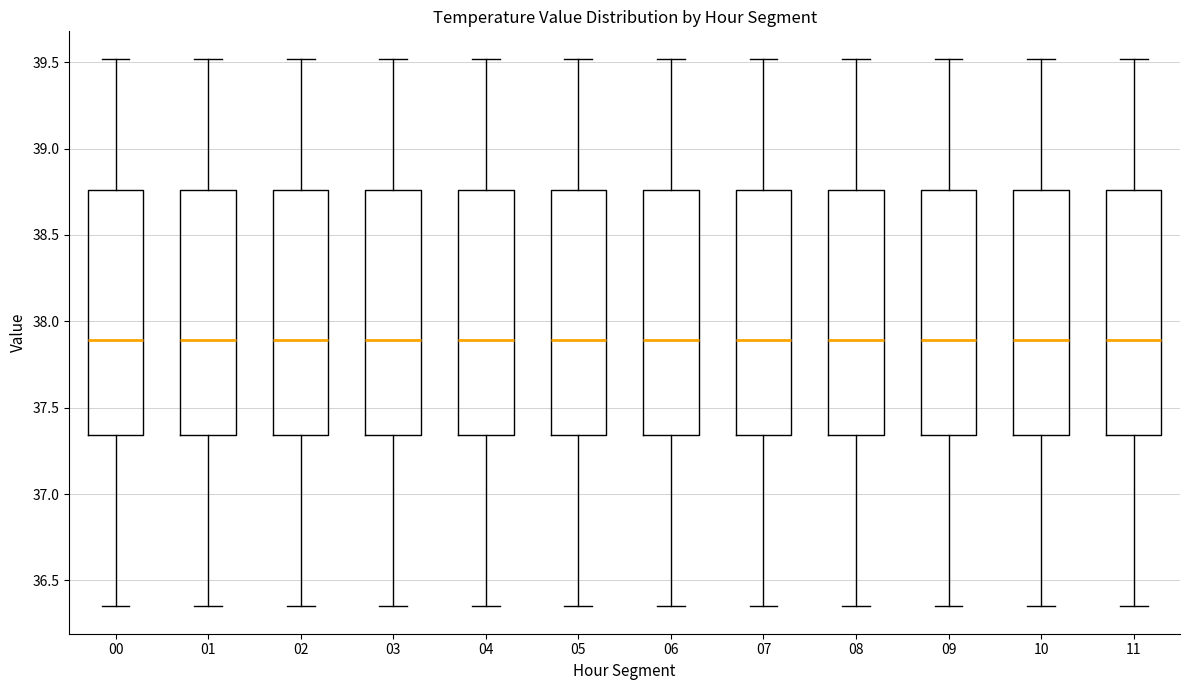

Reading left to right, transcribe this box plot: for each box, give where its median line is, the range the box spans, and where its two whiskers end, as read against the y-axis. The values are not printed on the chart, so give them approximately, as read against the axis.

00: median 37.90, box 37.35 to 38.75, whiskers 36.35 to 39.50
01: median 37.90, box 37.35 to 38.75, whiskers 36.35 to 39.50
02: median 37.90, box 37.35 to 38.75, whiskers 36.35 to 39.50
03: median 37.90, box 37.35 to 38.75, whiskers 36.35 to 39.50
04: median 37.90, box 37.35 to 38.75, whiskers 36.35 to 39.50
05: median 37.90, box 37.35 to 38.75, whiskers 36.35 to 39.50
06: median 37.90, box 37.35 to 38.75, whiskers 36.35 to 39.50
07: median 37.90, box 37.35 to 38.75, whiskers 36.35 to 39.50
08: median 37.90, box 37.35 to 38.75, whiskers 36.35 to 39.50
09: median 37.90, box 37.35 to 38.75, whiskers 36.35 to 39.50
10: median 37.90, box 37.35 to 38.75, whiskers 36.35 to 39.50
11: median 37.90, box 37.35 to 38.75, whiskers 36.35 to 39.50